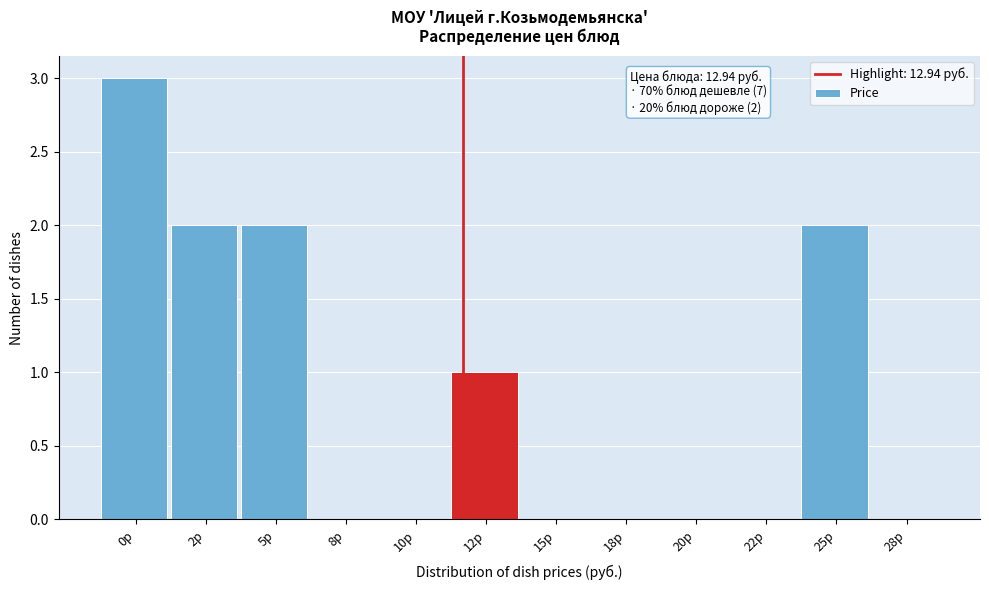

Reading left to right, what are all the values shown in this chart?

0р=3	2р=2	5р=2	8р=0	10р=0	12р=1	15р=0	18р=0	20р=0	22р=0	25р=2	28р=0